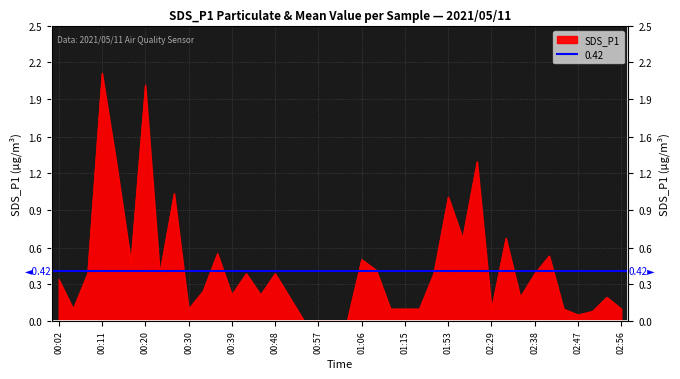

Reading right to left, transcribe all the data shown in this chart.

02:56=0.1	02:53=0.2	02:50=0.1	02:47=0.1	02:44=0.1	02:41=0.6	02:38=0.4	02:35=0.2	02:32=0.7	02:29=0.1	02:26=1.4	02:23=0.7	01:53=1.1	01:24=0.4	01:18=0.1	01:15=0.1	01:12=0.1	01:09=0.4	01:06=0.5	01:03=0.0	01:00=0.0	00:57=0.0	00:54=0.0	00:51=0.2	00:48=0.4	00:45=0.2	00:42=0.4	00:39=0.2	00:36=0.6	00:33=0.2	00:30=0.1	00:26=1.1	00:23=0.4	00:20=2.0	00:17=0.5	00:14=1.3	00:11=2.1	00:08=0.4	00:05=0.1	00:02=0.3